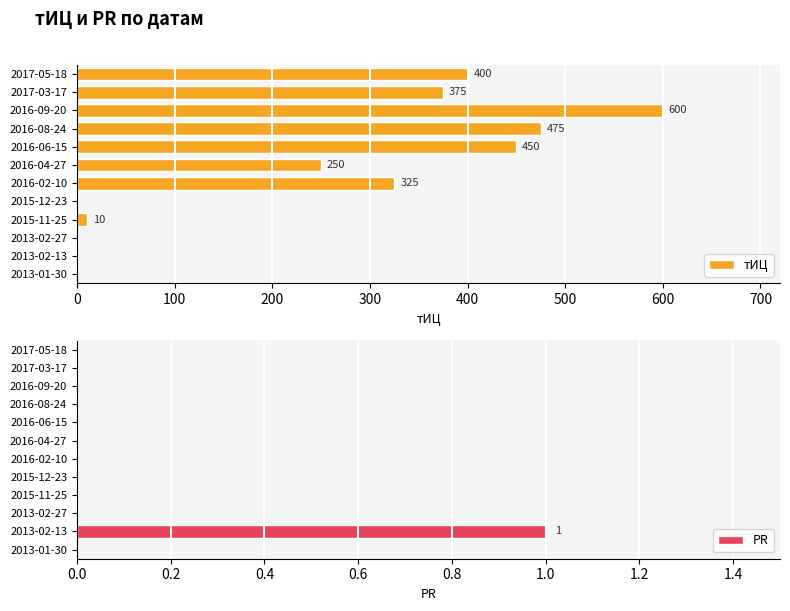

Which series has the largest total across all categories?

тИЦ